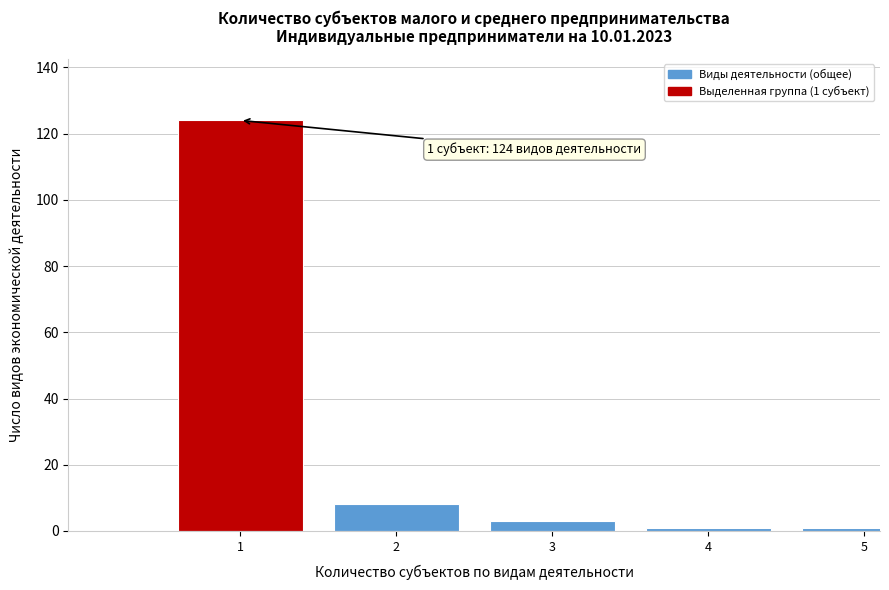

Reading left to right, extract all data points from this chart.

124	8	3	1	1